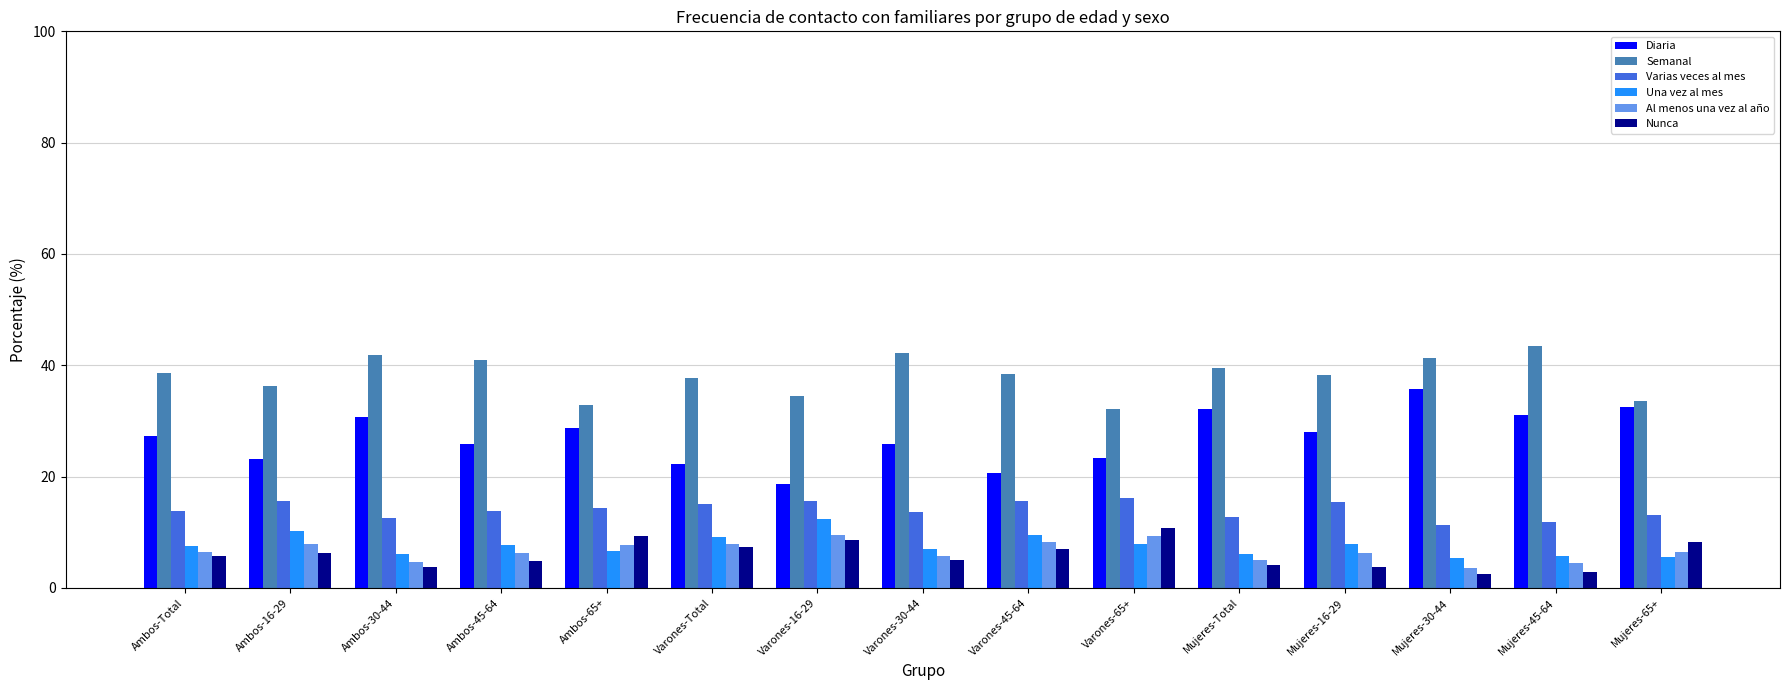

What are all the series names shown in the legend?

Diaria, Semanal, Varias veces al mes, Una vez al mes, Al menos una vez al año, Nunca